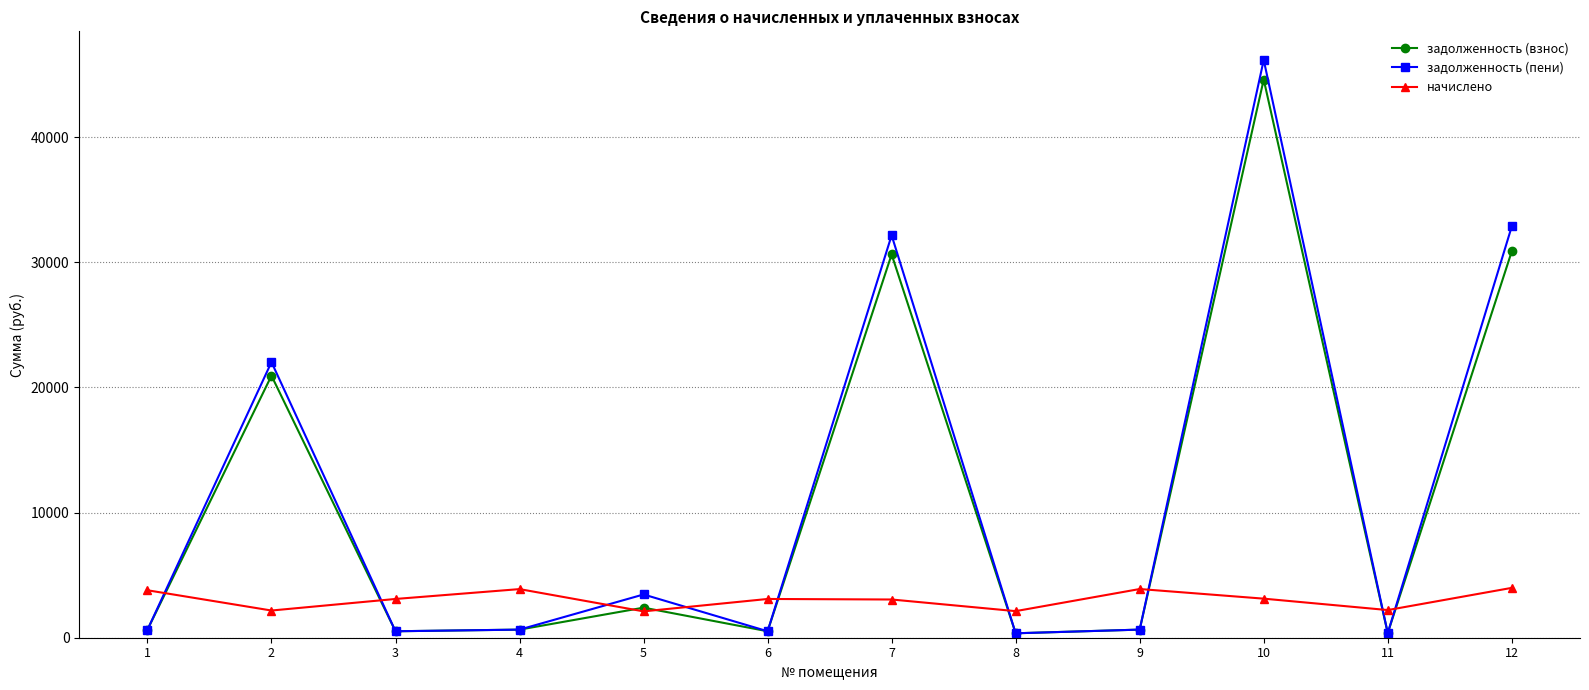

What is the approximate value of начислено at 7?

3053.4